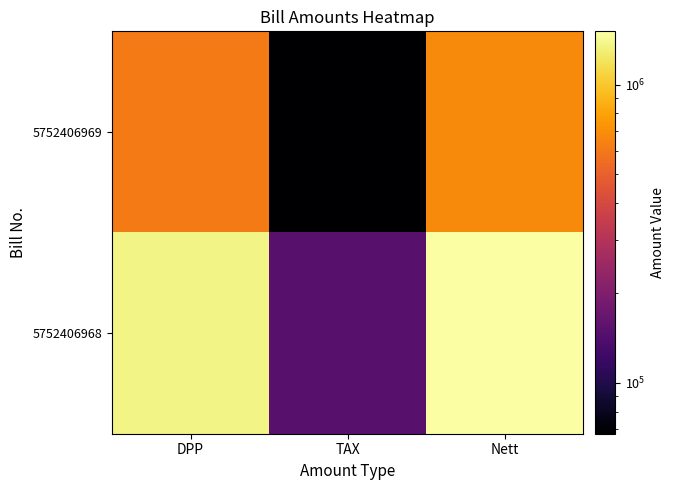

How many data points does each series have?

3